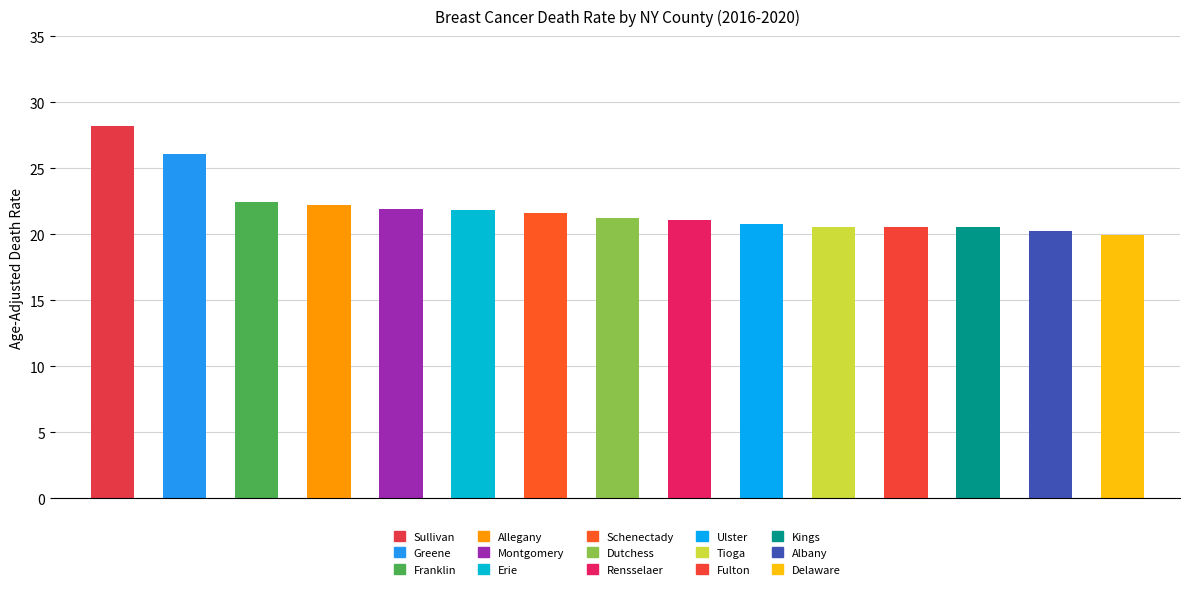

What position from the left is Dutchess?

8